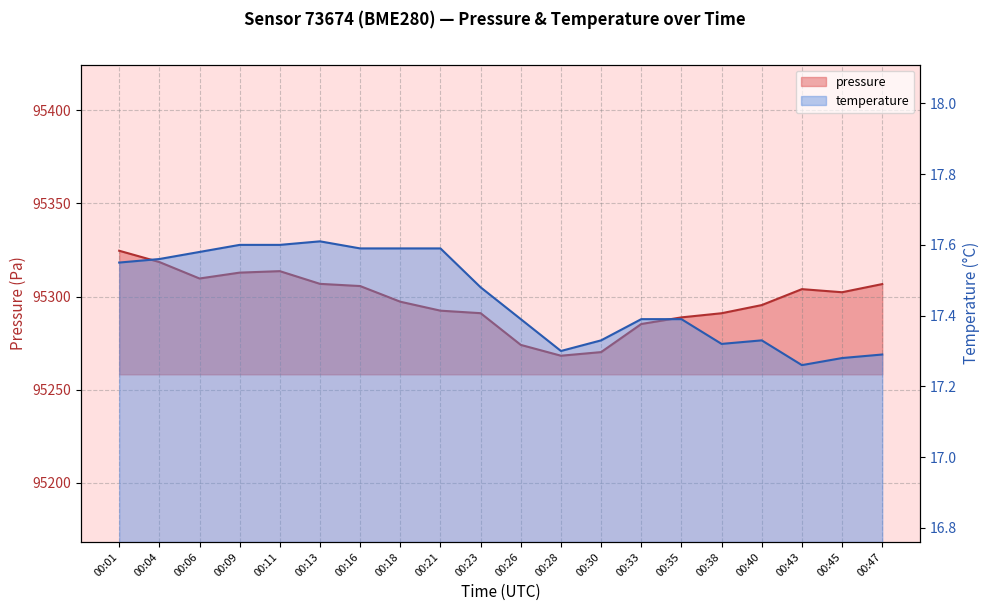

Count the number of data series in this chart.

2